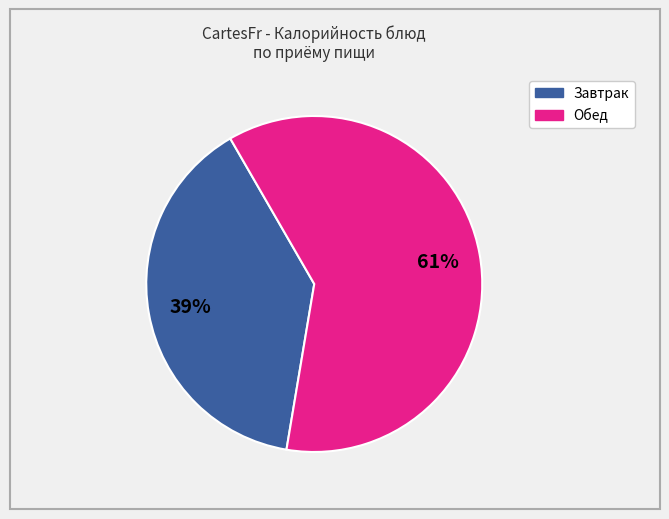

How many slices are in this pie chart?

2